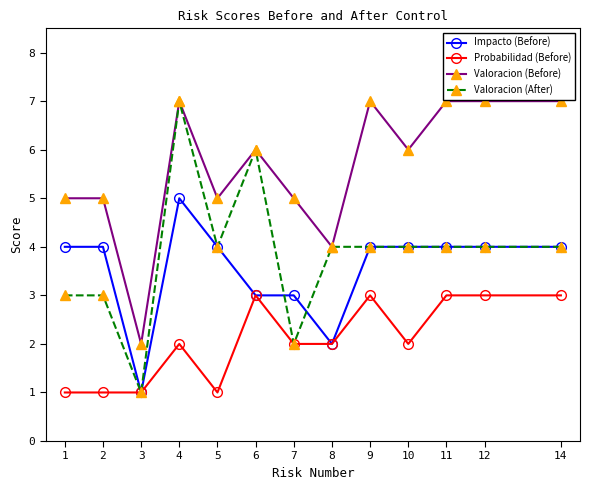

Is it true that Probabilidad (Before) equals 3 at 14?

True